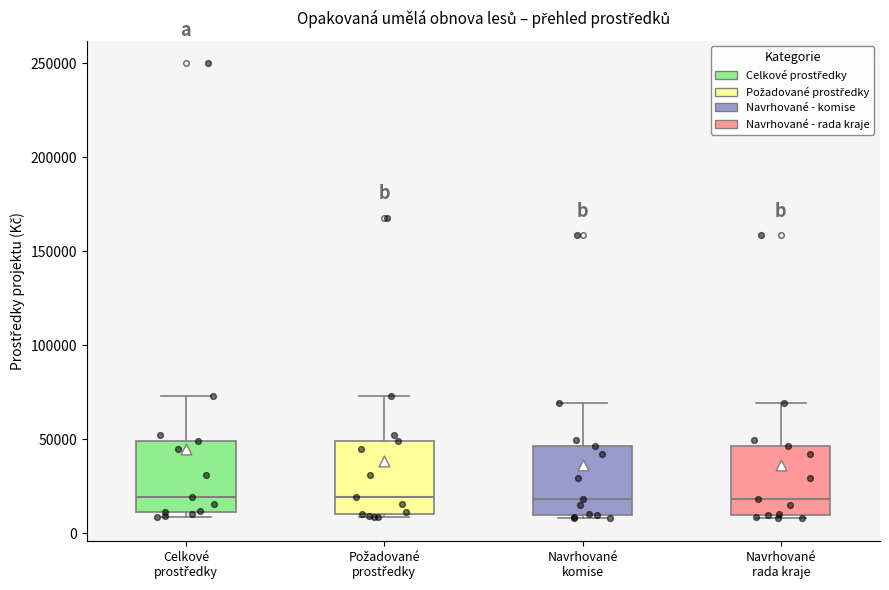

Reading left to right, transcribe this box plot: for each box, give where its median line is, the range the box spans, and where its two whiskers end, as read against the y-axis. The values are not printed on the chart, so give them approximately, as read against the axis.

Celkové prostředky: median 20000, box 10000 to 50000, whiskers 10000 (just below the box's lower edge) to 75000
Požadované prostředky: median 20000, box 10000 to 50000, whiskers 10000 (just below the box's lower edge) to 75000
Navrhované komise: median 20000, box 10000 to 45000, whiskers 10000 (just below the box's lower edge) to 70000
Navrhované rada kraje: median 20000, box 10000 to 45000, whiskers 10000 (just below the box's lower edge) to 70000